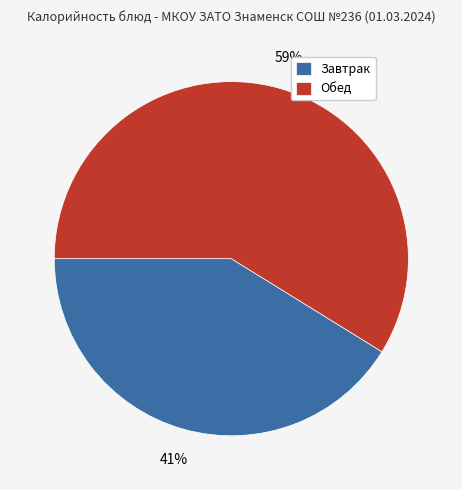

Approximately how many times larger is the value at Завтрак compared to Обед?

0.7